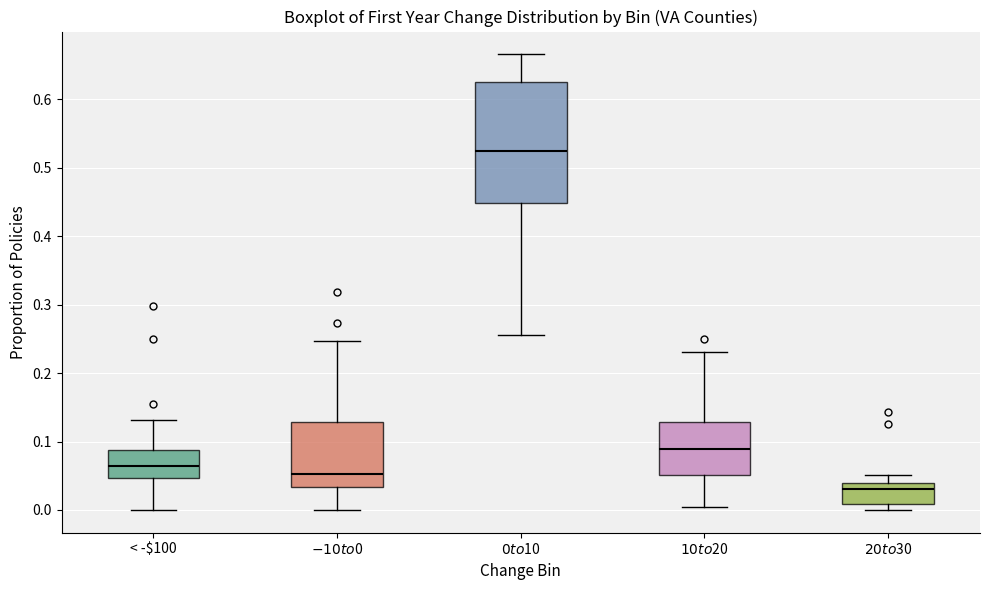

Reading left to right, read every box against the y-axis: the position of its median line, the range the box covers, and the ends of its whiskers. The values are not printed on the chart, so give them approximately, as read against the axis.

< -$100: median 0.06, box 0.05 to 0.09, whiskers 0.00 to 0.13
$-10 to $0: median 0.05, box 0.03 to 0.13, whiskers 0.00 to 0.25
$0 to $10: median 0.53, box 0.45 to 0.63, whiskers 0.26 to 0.67
$10 to $20: median 0.09, box 0.05 to 0.13, whiskers 0.00 to 0.23
$20 to $30: median 0.03, box 0.01 to 0.04, whiskers 0.00 to 0.05